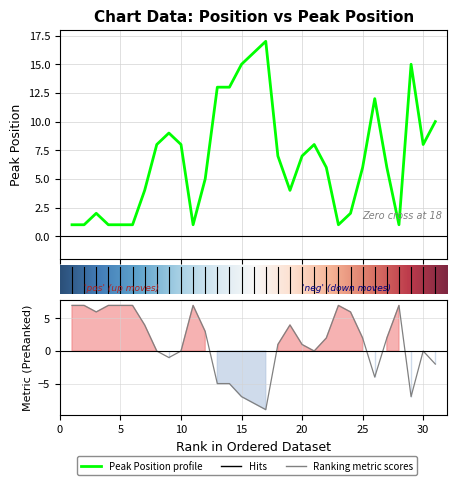

Count the number of values greater than 6.

15